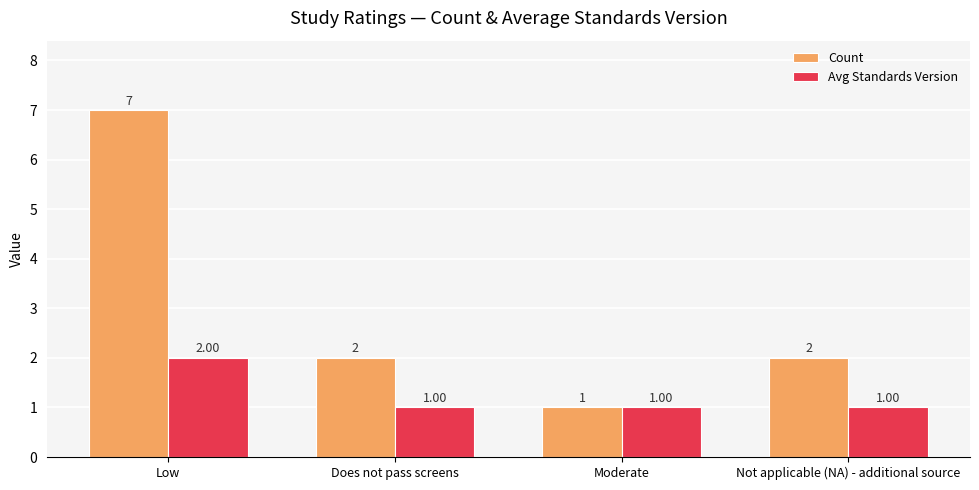

Which series has the largest range (max minus min)?

Count